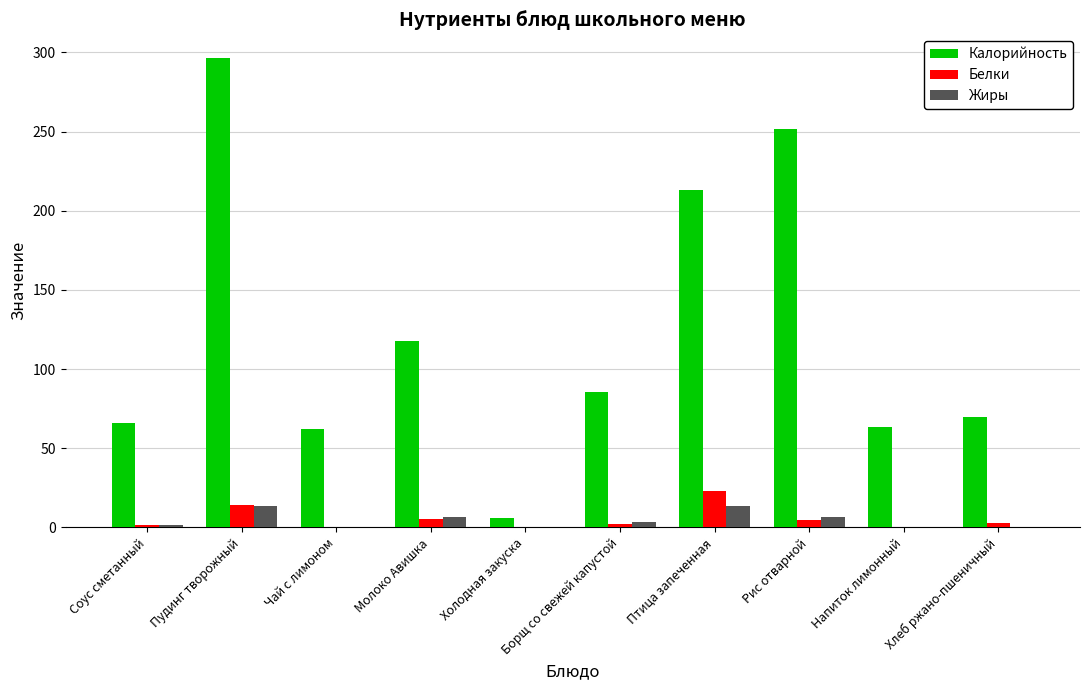

True or false: Белки has a value of 2.6 at Хлеб ржано-пшеничный.

True